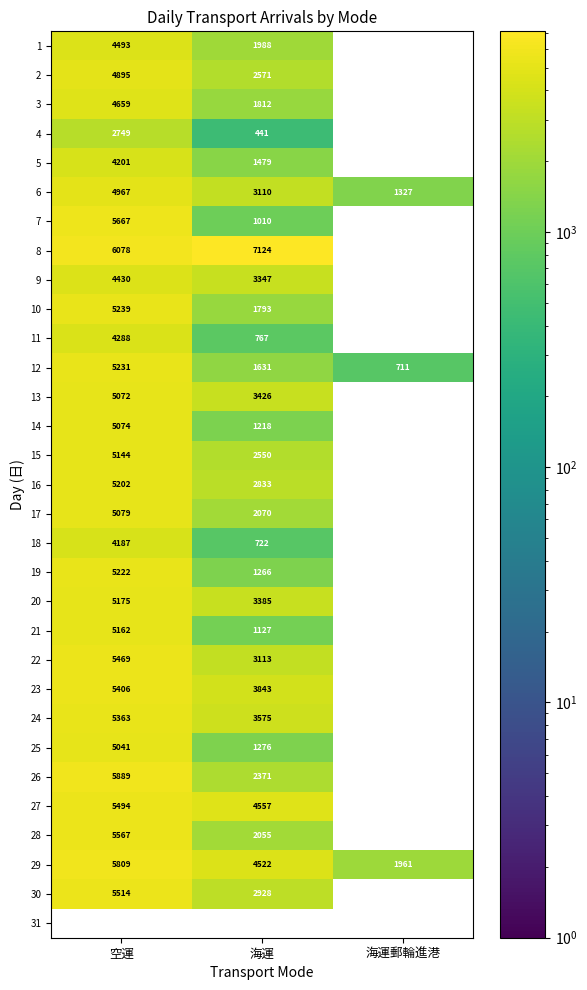

What is the maximum value shown in the chart?

7124.0